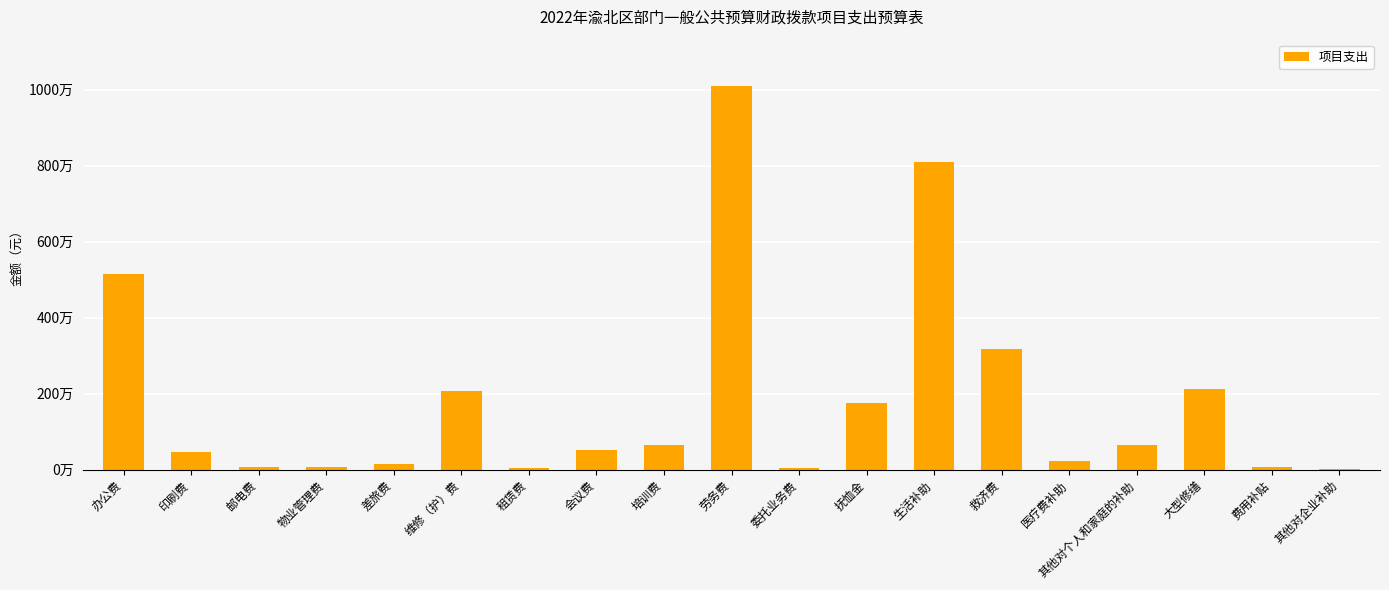

List the labels in order of value, smallest first.

其他对企业补助, 租赁费, 委托业务费, 邮电费, 物业管理费, 费用补贴, 差旅费, 医疗费补助, 印刷费, 会议费, 其他对个人和家庭的补助, 培训费, 抚恤金, 维修（护）费, 大型修缮, 救济费, 办公费, 生活补助, 劳务费